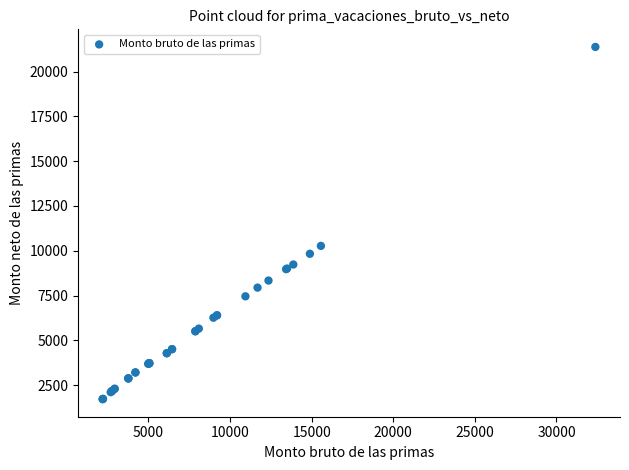

What Y value in the scatter plot is closest to 11547?

10272.7